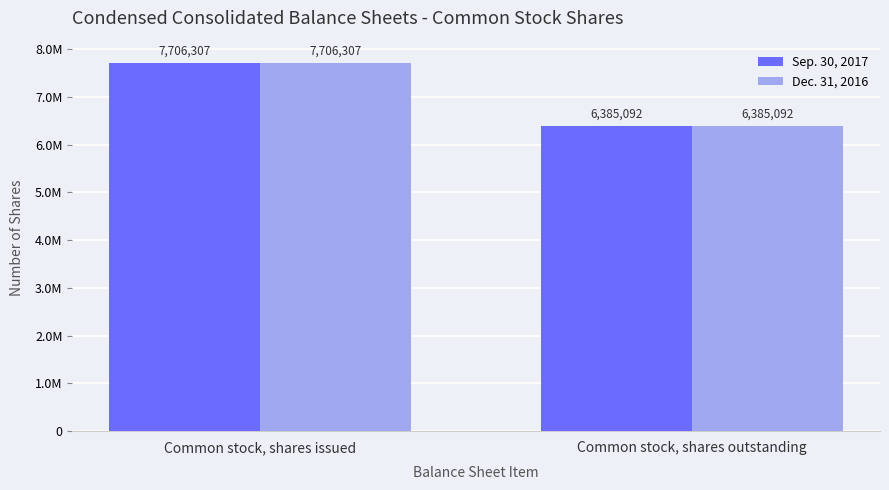

What is the difference between the maximum and minimum values in the Dec. 31, 2016 series?

1321215